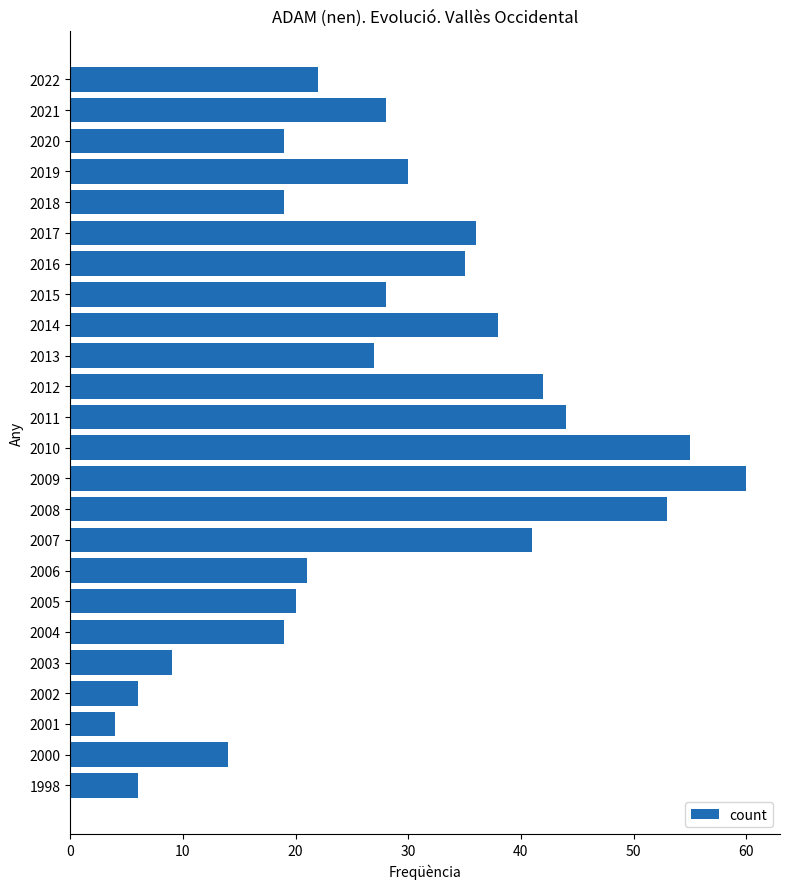

Which has a higher value, 2013 or 2007?

2007